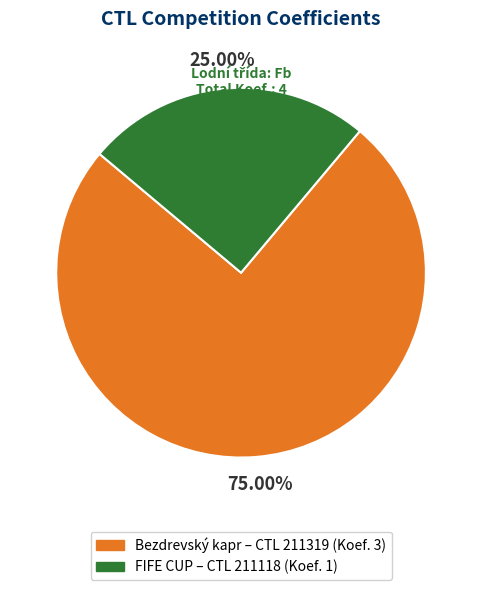

Is the sum of FIFE CUP – CTL 211118 (Koef. 1) and Bezdrevský kapr – CTL 211319 (Koef. 3) greater than half?

Yes